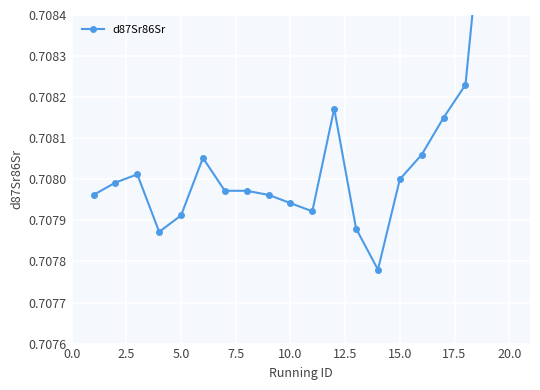

The chart shows a value of 0.4 at 20.0. True or false?

False